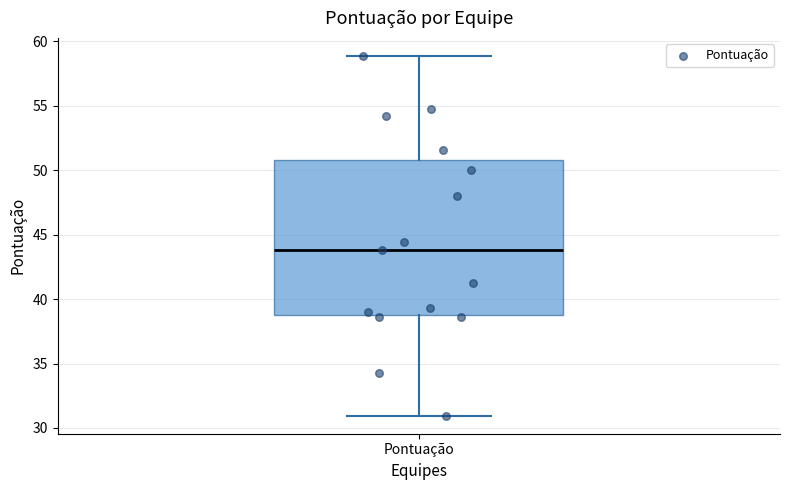

Read this box plot against the y-axis: the position of the median line, the range covered by the box, and the ends of both whiskers. The values are not printed on the chart, so give them approximately, as read against the axis.

median 44, box 39 to 51, whiskers 31 to 59